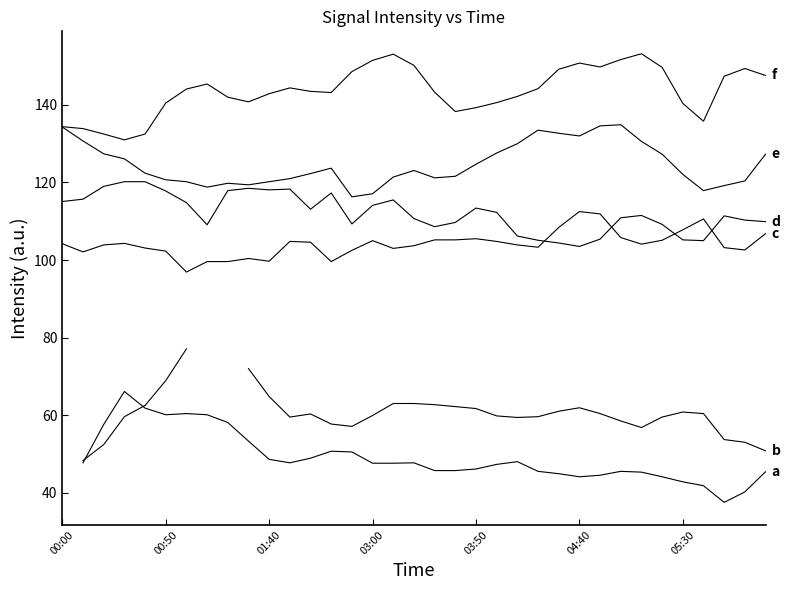

The value of 4.853 at 03:00 is 117.1. True or false?

True